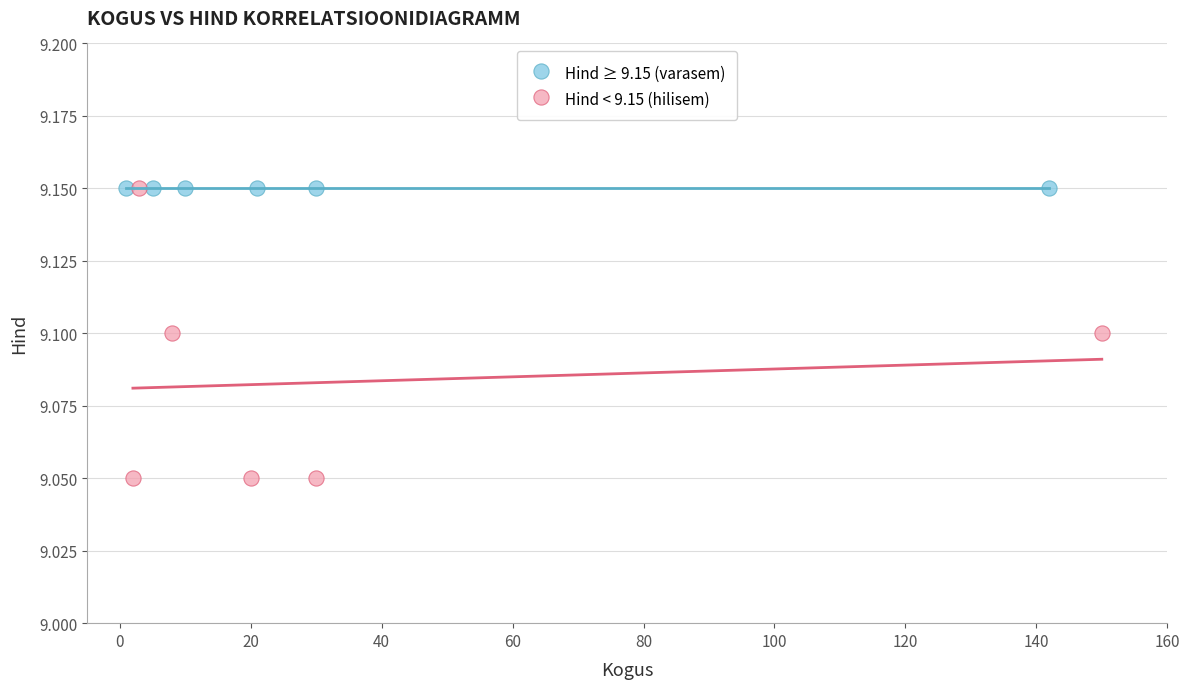

Which series contains the lowest Y value?

Hind < 9.15 (hilisem)